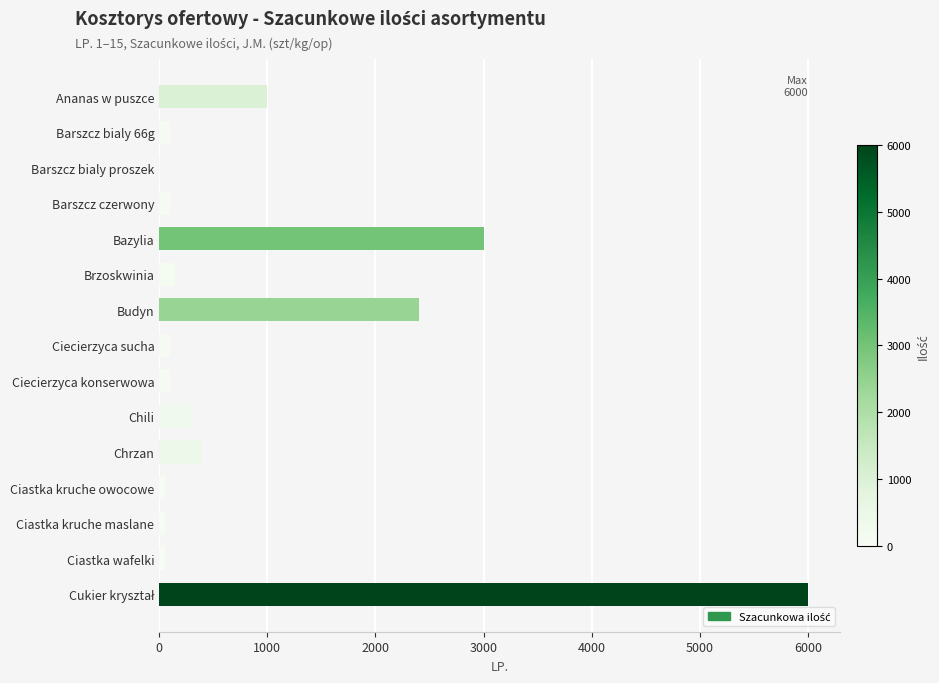

What is the sum of all values?

13810